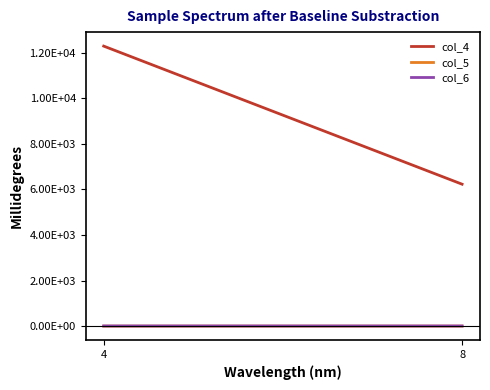

Rank the series by their maximum value, from highest to lowest.

col_4, col_6, col_5